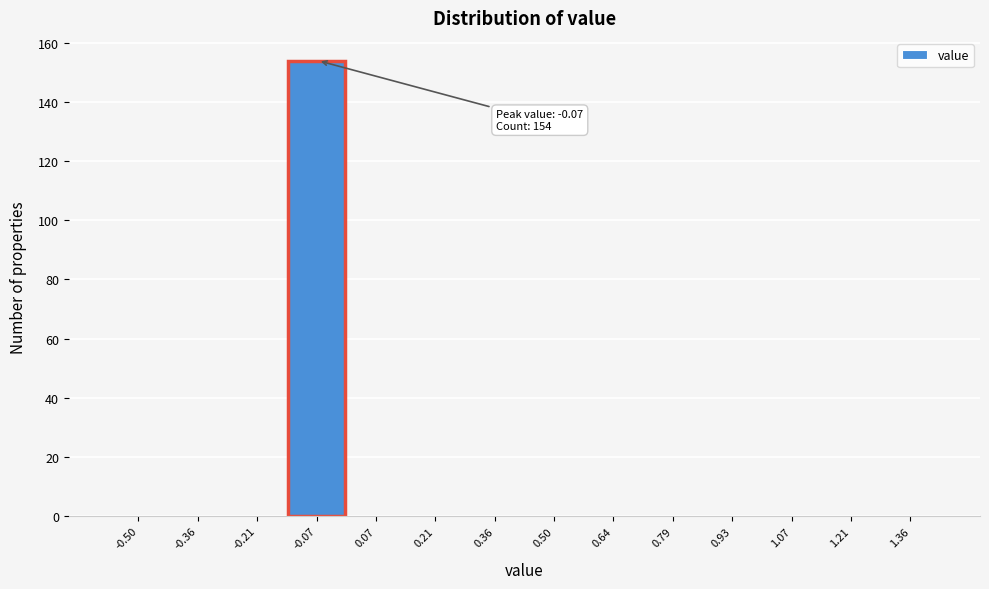

Reading left to right, what are all the values shown in this chart?

-0.50=0	-0.36=0	-0.21=0	-0.07=154	0.07=0	0.21=0	0.36=0	0.50=0	0.64=0	0.79=0	0.93=0	1.07=0	1.21=0	1.36=0